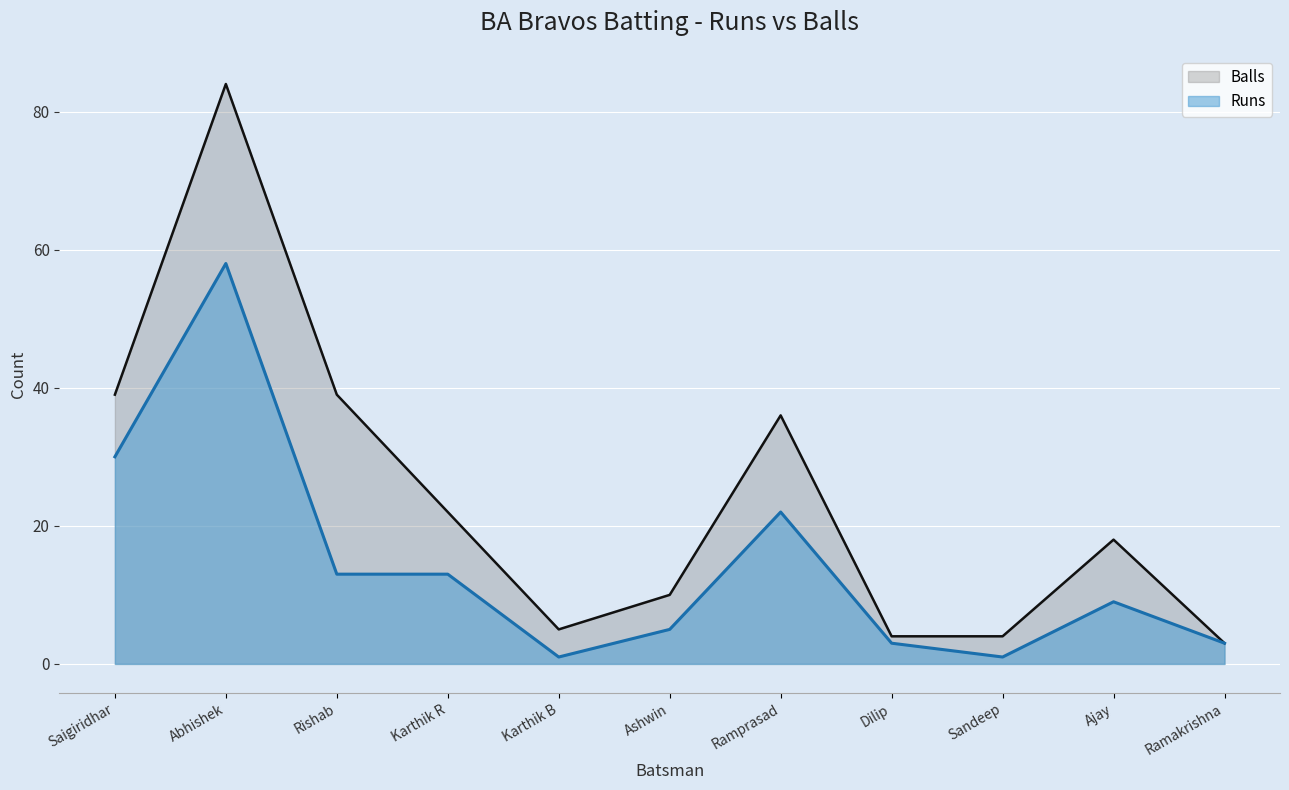

How many lines are shown in the chart?

2